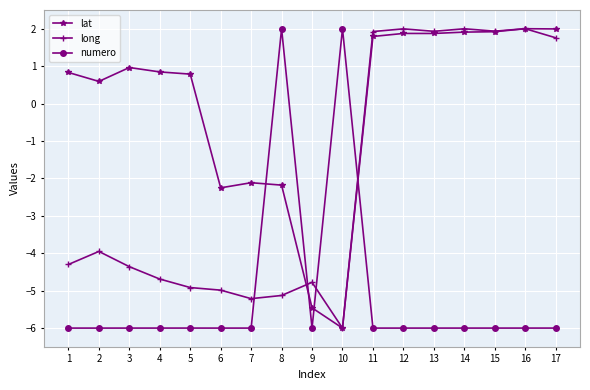

What is the maximum value for lat?

2.0